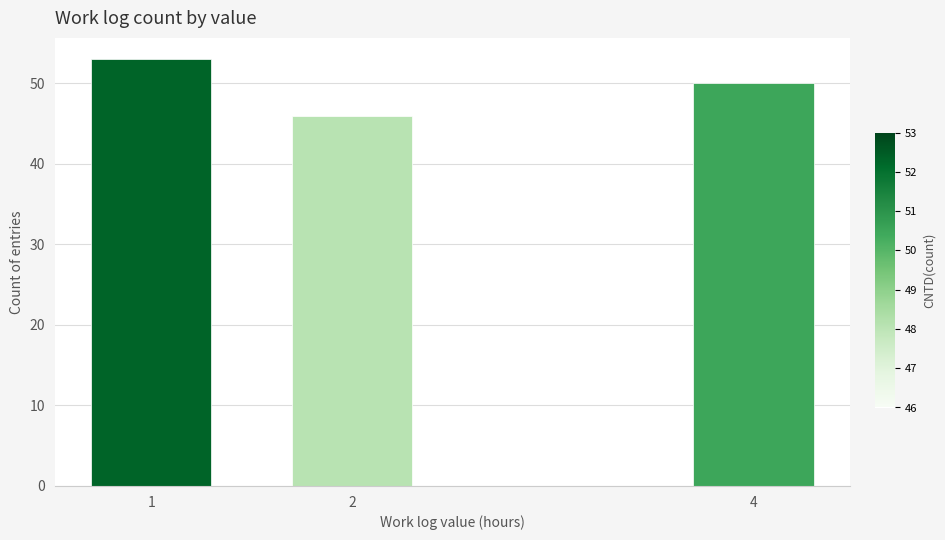

Reading right to left, list all the values displayed in this chart.

50	46	53